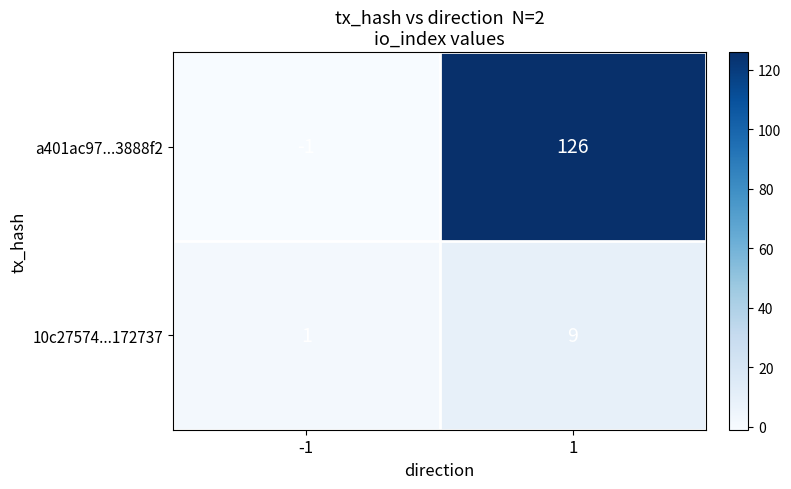

What is the difference between the maximum and minimum values in the 10c27574...172737 series?

8